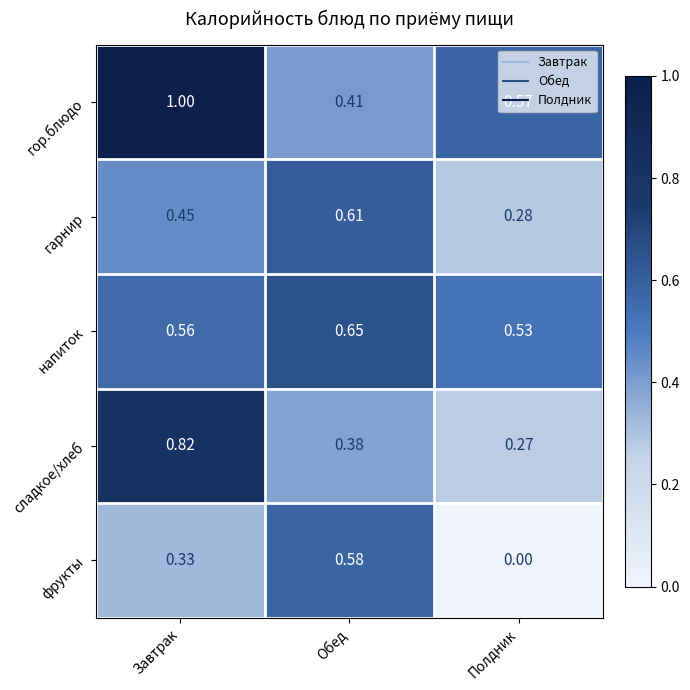

Which series has the widest spread of values?

гор.блюдо